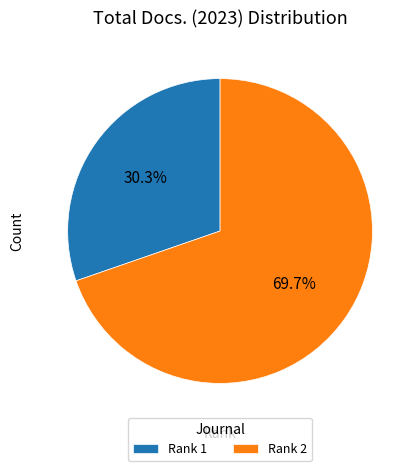

What is the ratio of the value at Rank 2 to the value at Rank 1?

2.3